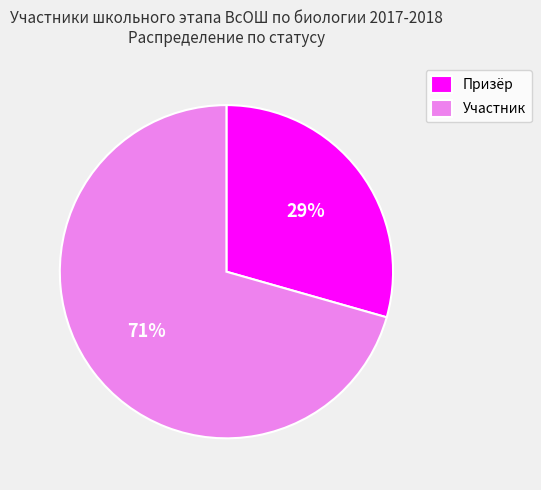

Count the number of slices in the pie.

2